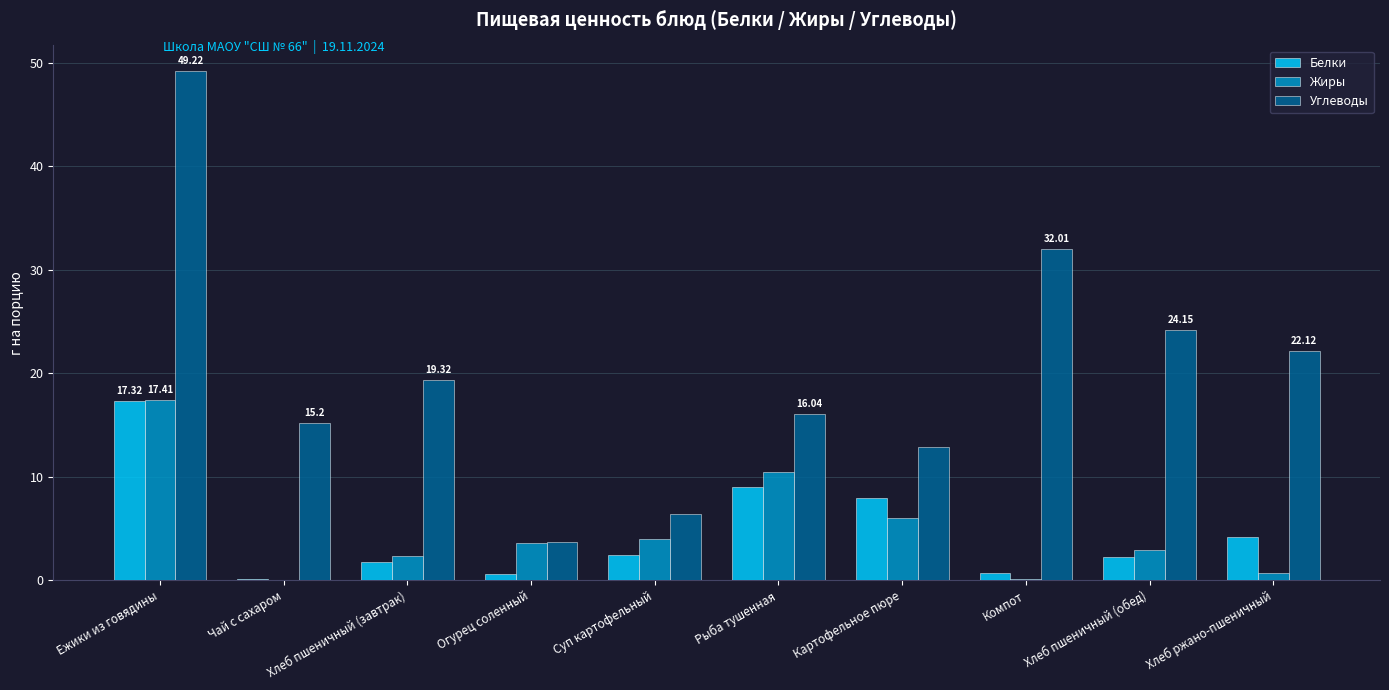

How many values in the Белки series exceed 2?

6